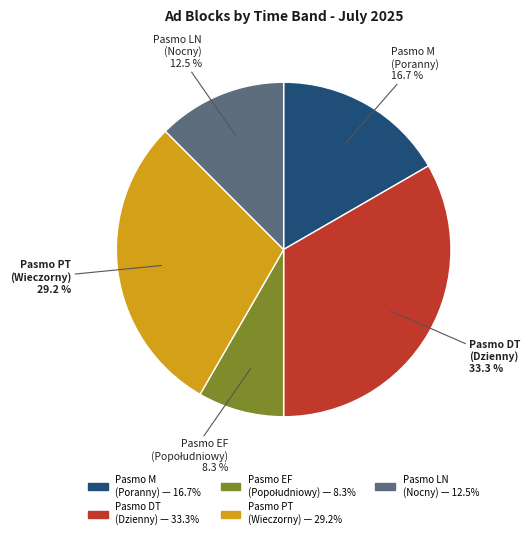

Which category has the biggest portion of the pie?

Pasmo DT (Dzienny)